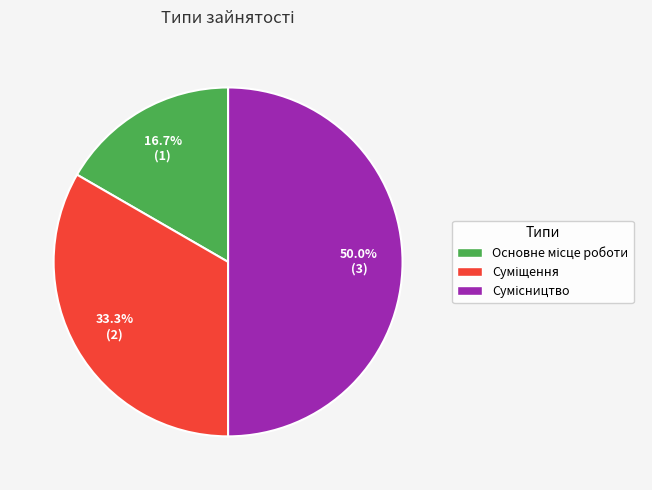

To the nearest percent, what is the combined percentage of Суміщення and Сумісництво?

83%